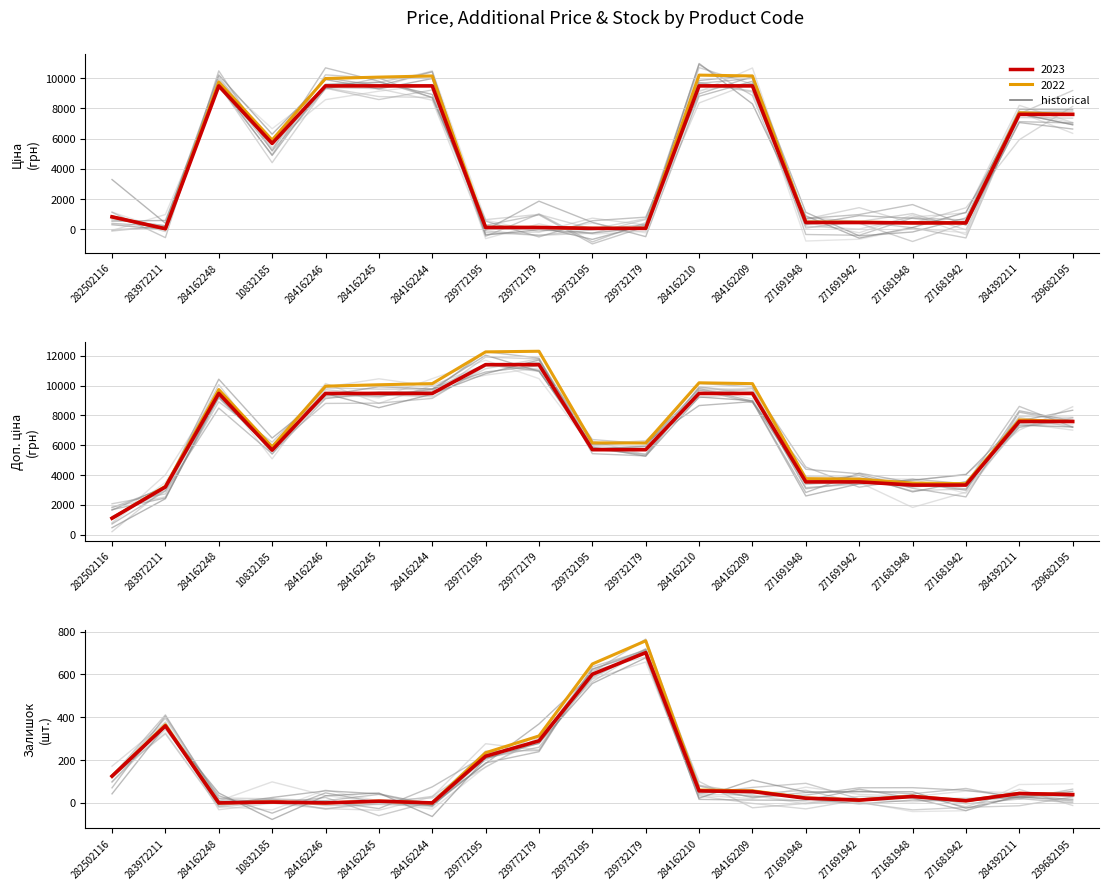

Rank the series by their maximum value, from lowest to highest.

Залишок, Ціна, Доп. ціна